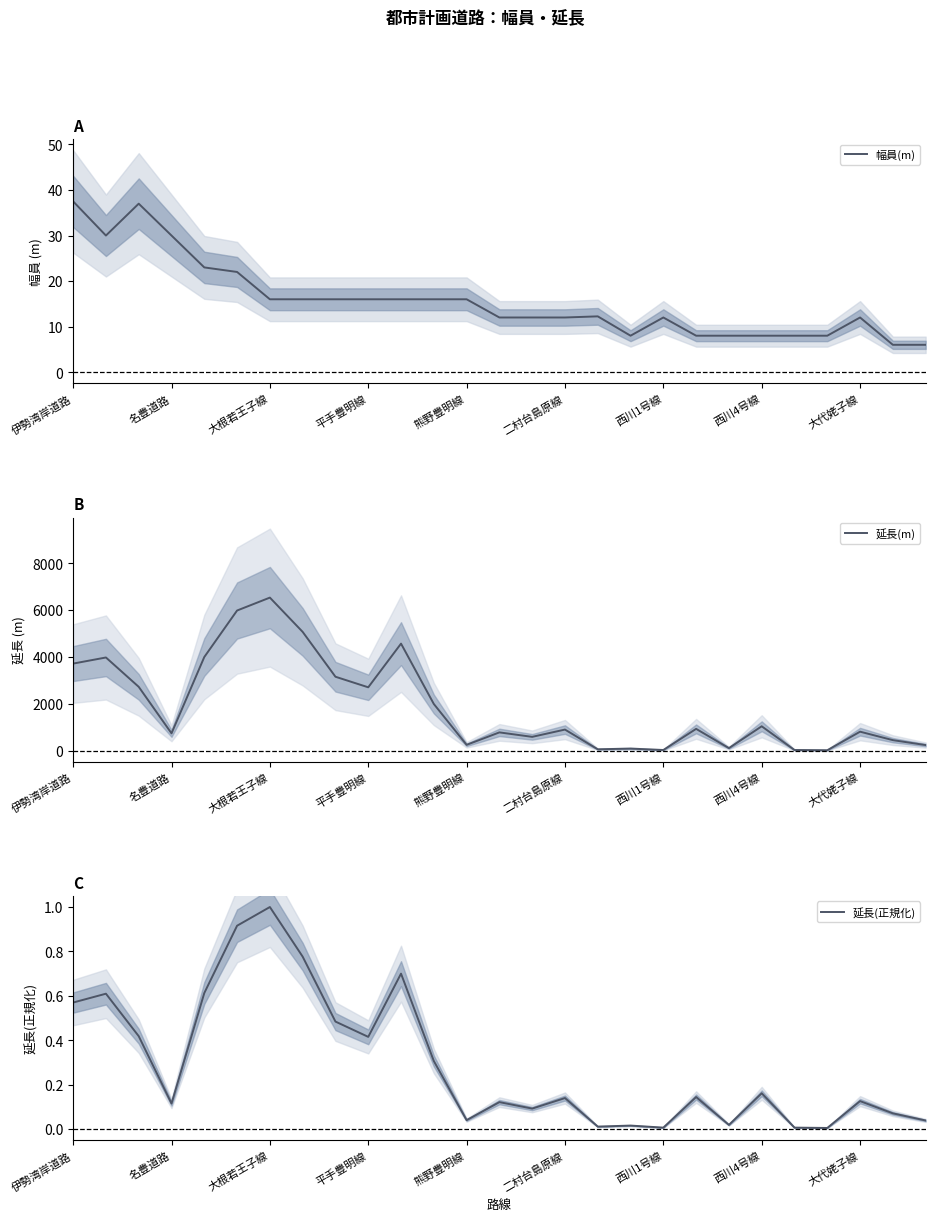

What position from the right is 13?

14